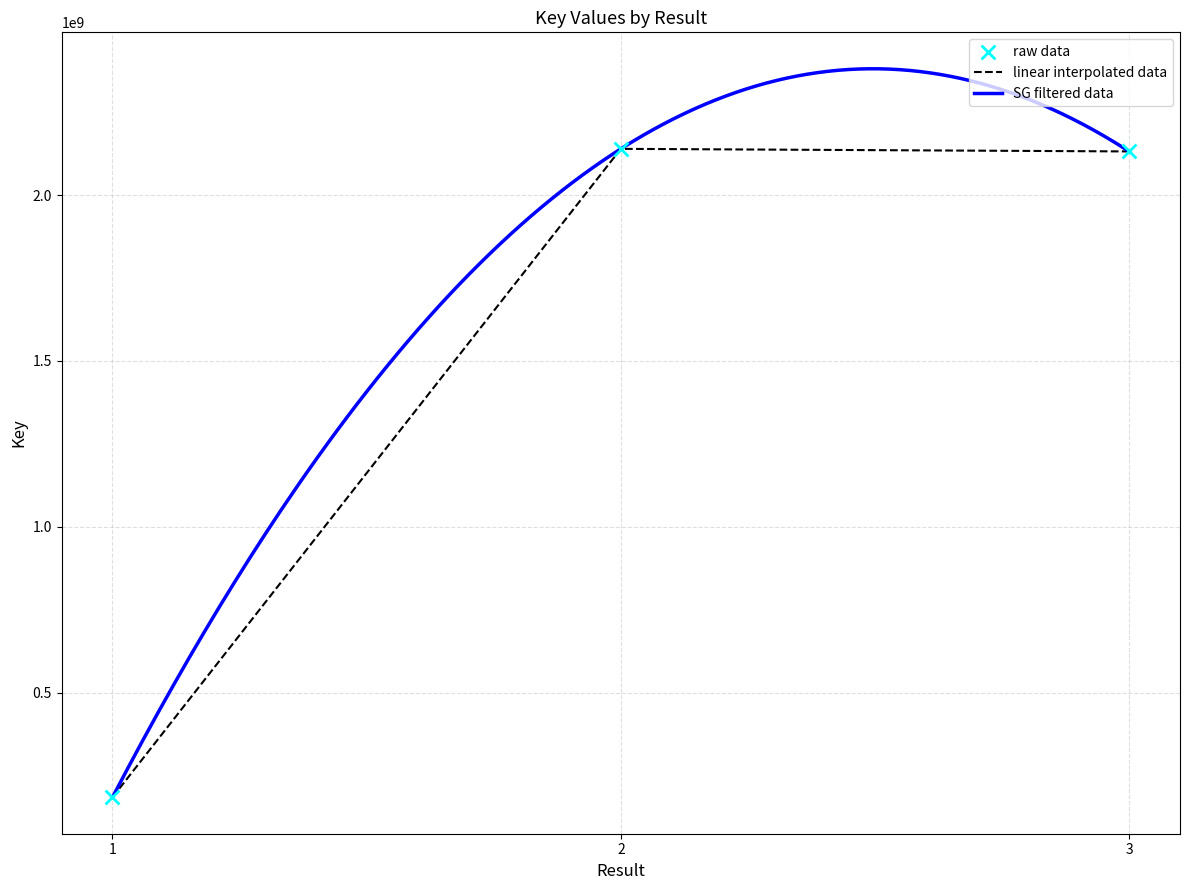

What is the change in value from 1 to 2?

+1955535739